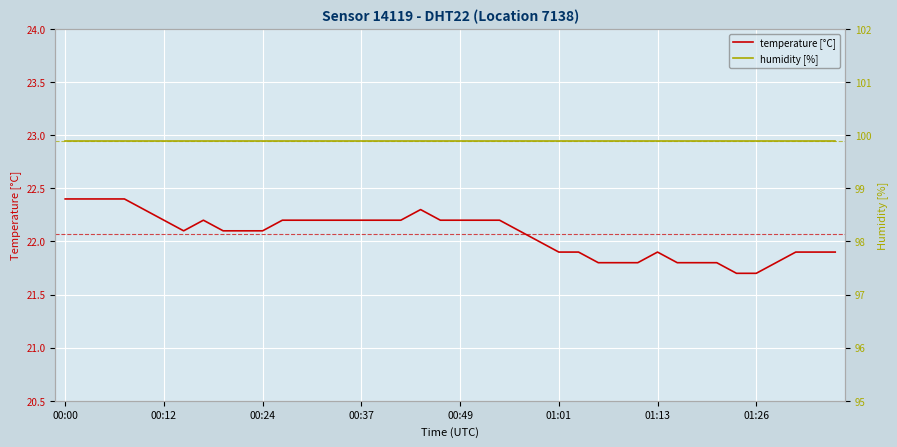

At which label does humidity [%] reach its peak?

00:00